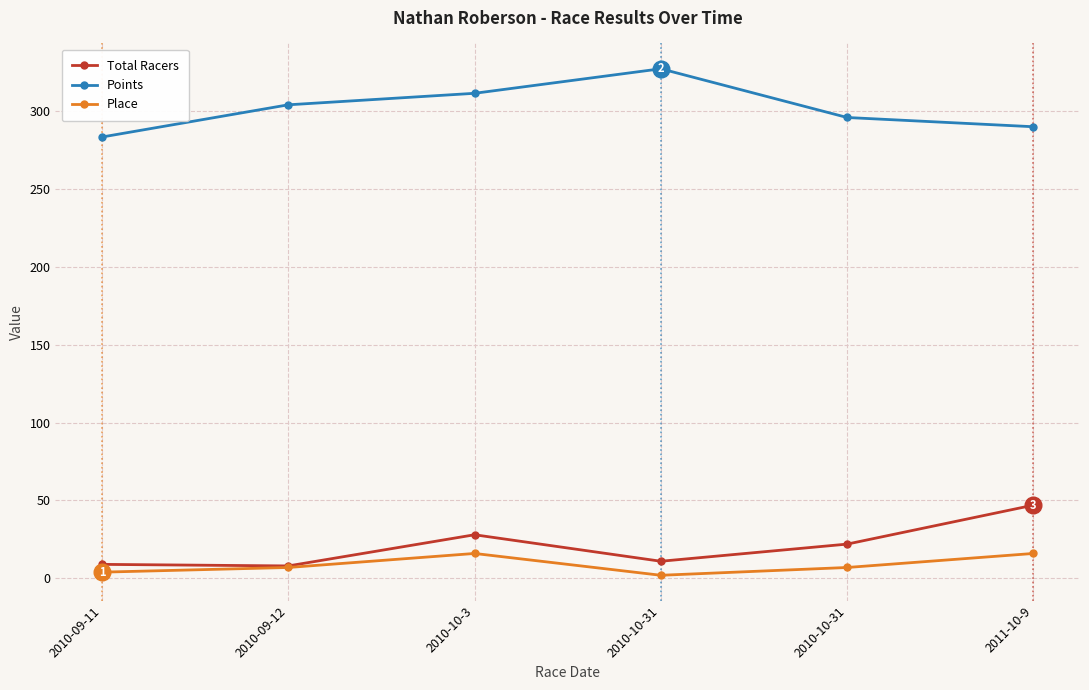

What is the sum of the Points values at 2010-09-11 and 2010-10-3?

594.4